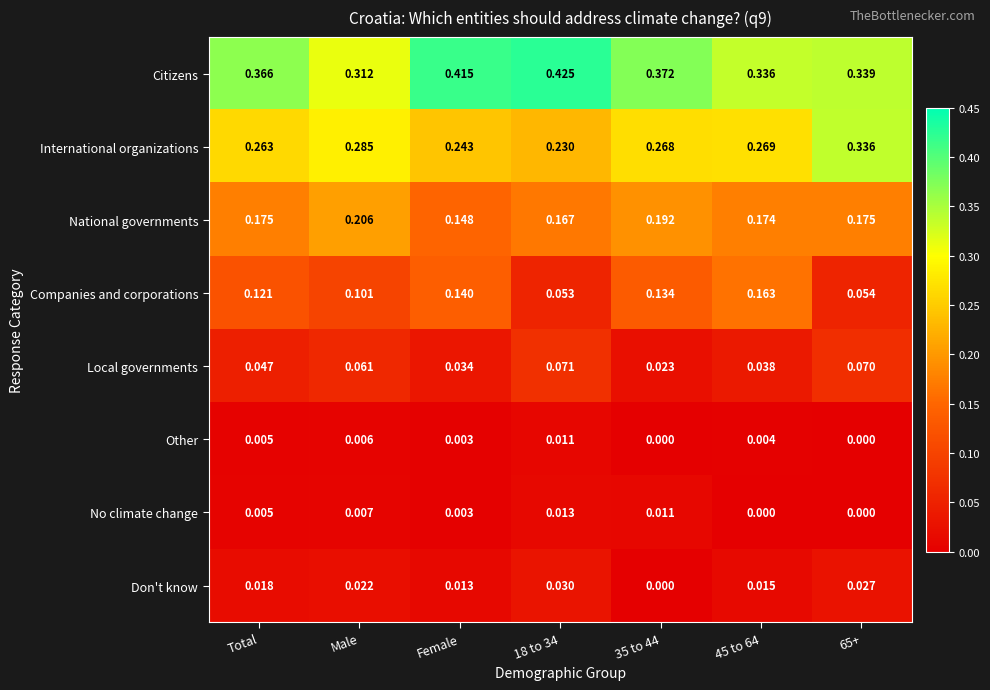

Rank the series by their maximum value, from highest to lowest.

Citizens, International organizations, National governments, Companies and corporations, Local governments, Don't know, No climate change, Other